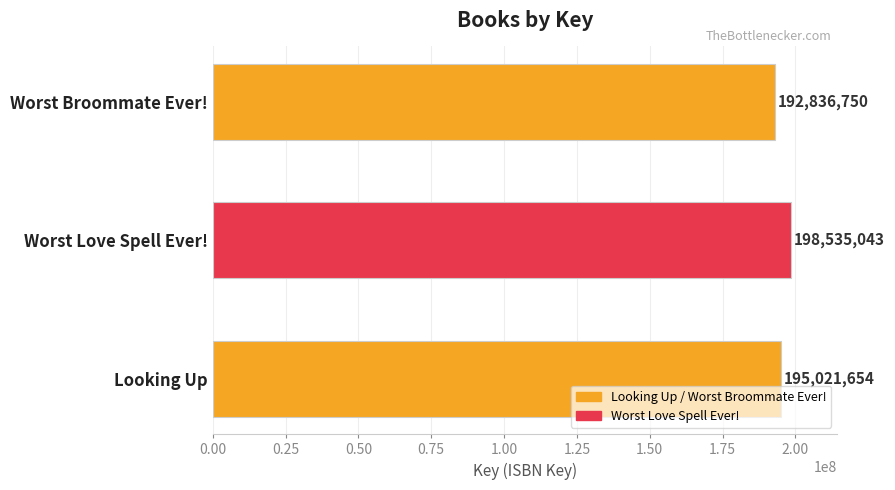

True or false: the data shows 86879675 at Worst Broommate Ever!.

False